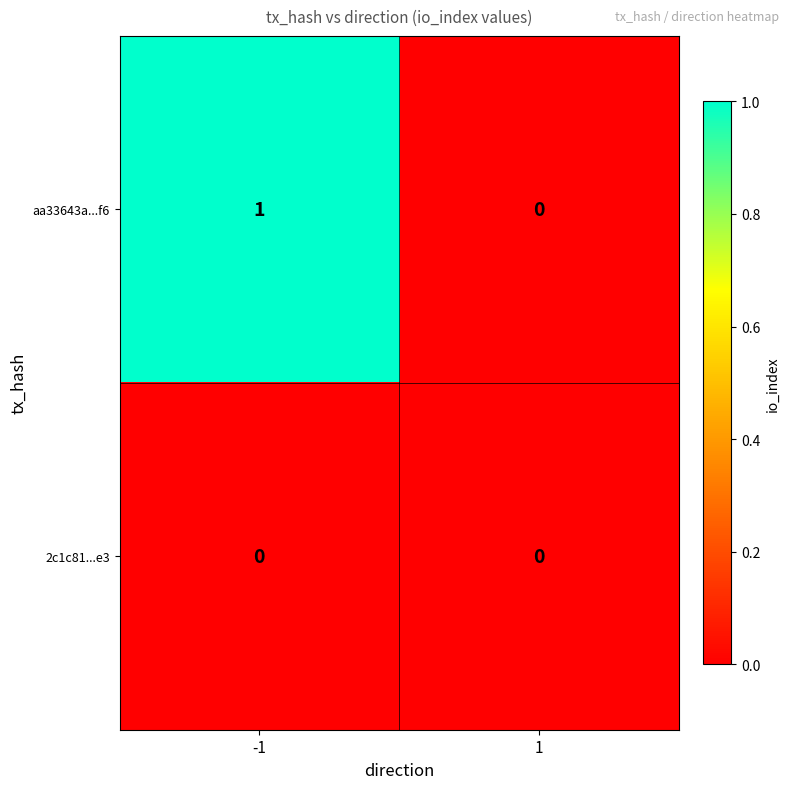

List the series in order of their peak value, lowest first.

2c1c81...e3, aa33643a...f6